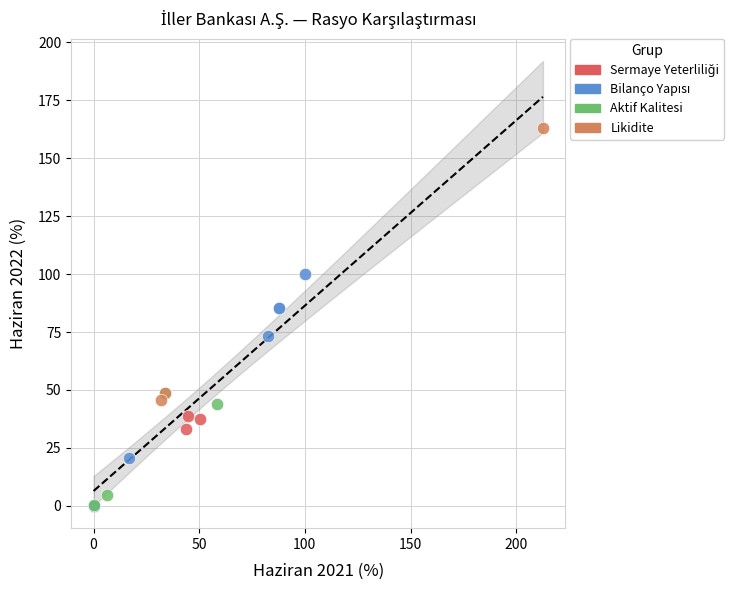

Which series reaches the maximum Y coordinate?

Likidite